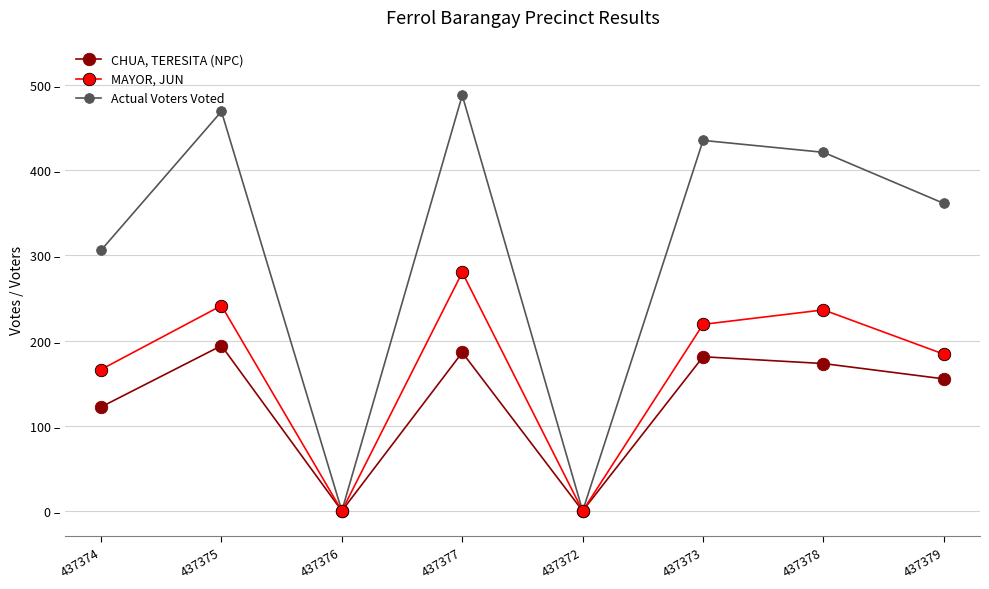

At which category is the sum across all series the highest?

437377